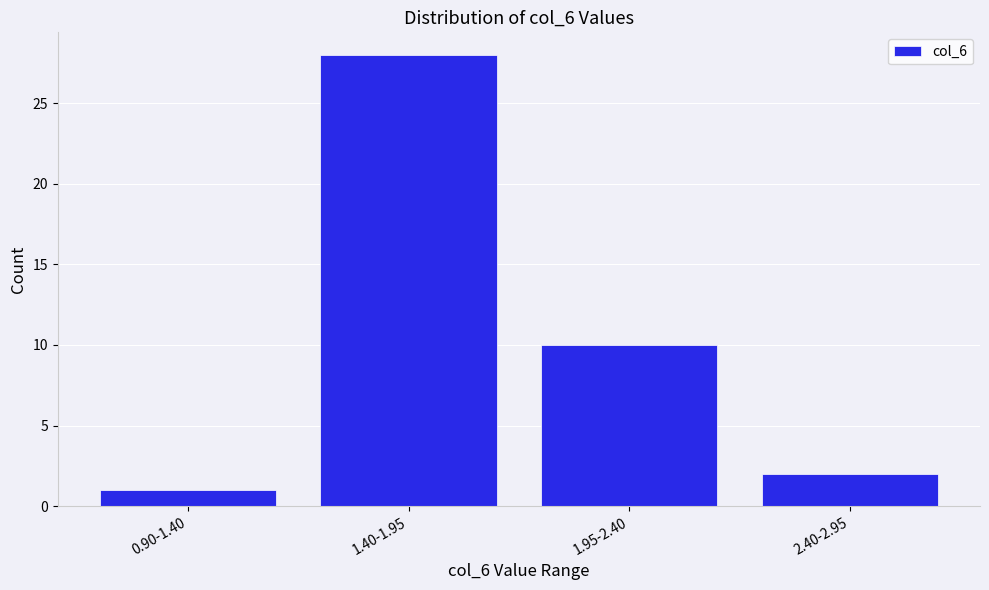

Reading left to right, transcribe all the data shown in this chart.

1	28	10	2